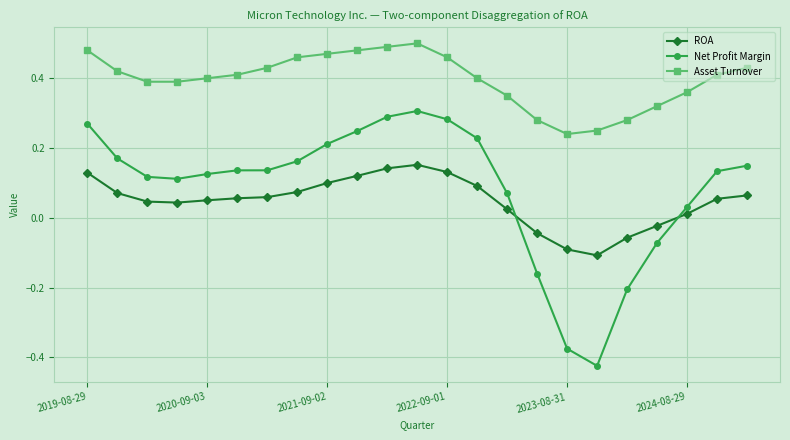

True or false: Asset Turnover and ROA cross at least once.

False